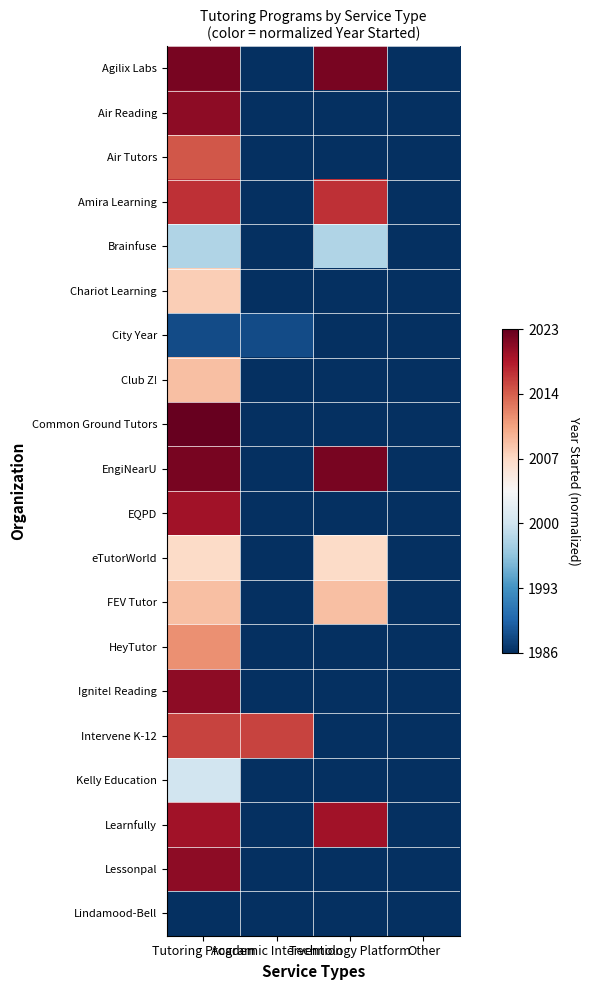

At how many categories does at least one series exceed 0?

3